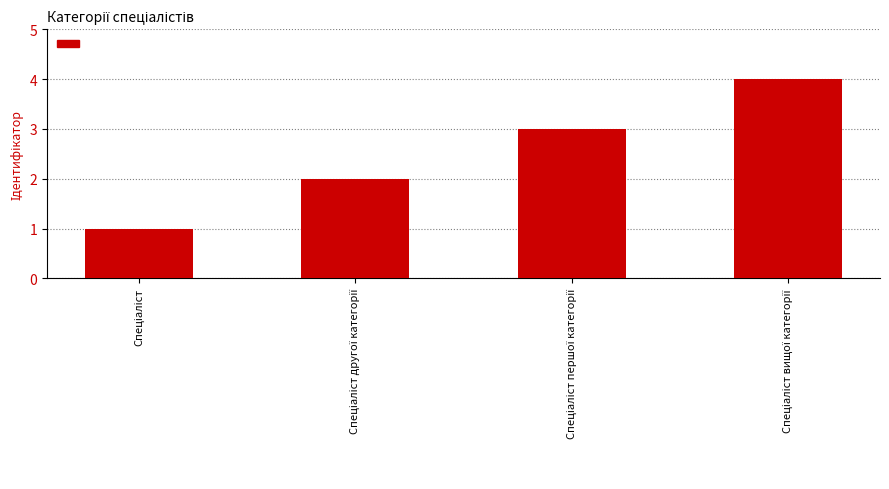

What is the sum of all values?

10